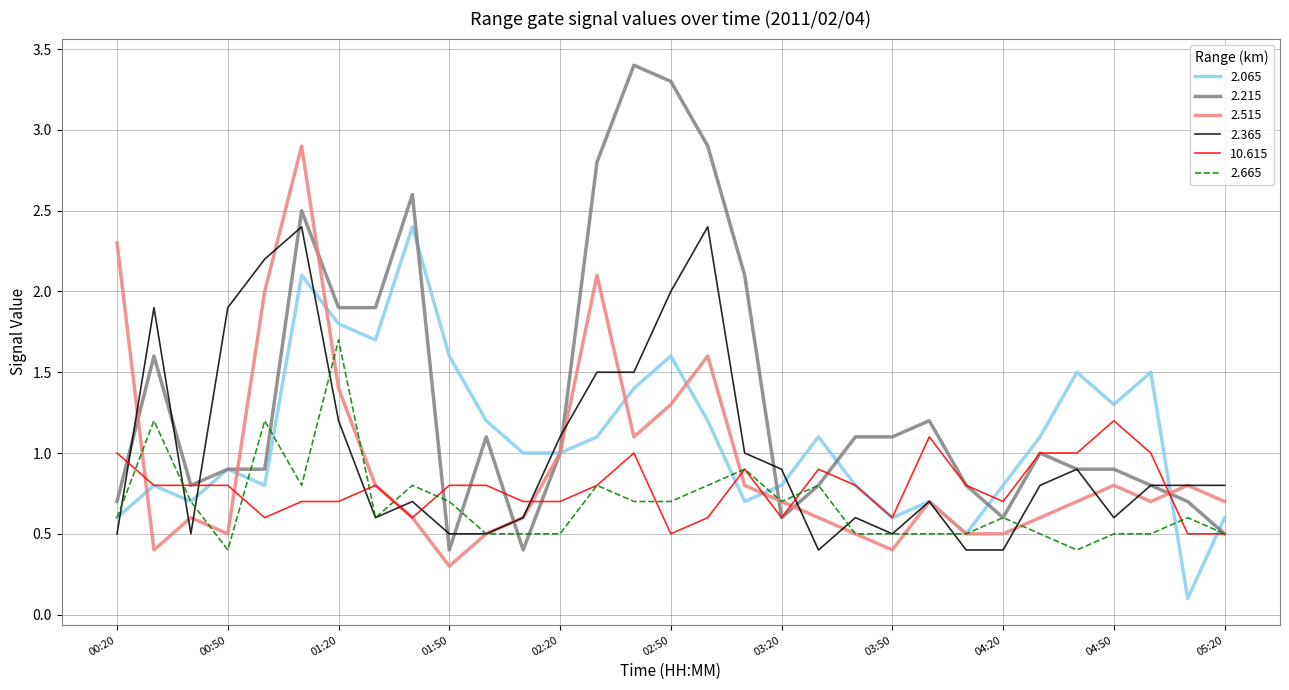

Which series has the widest spread of values?

2.215